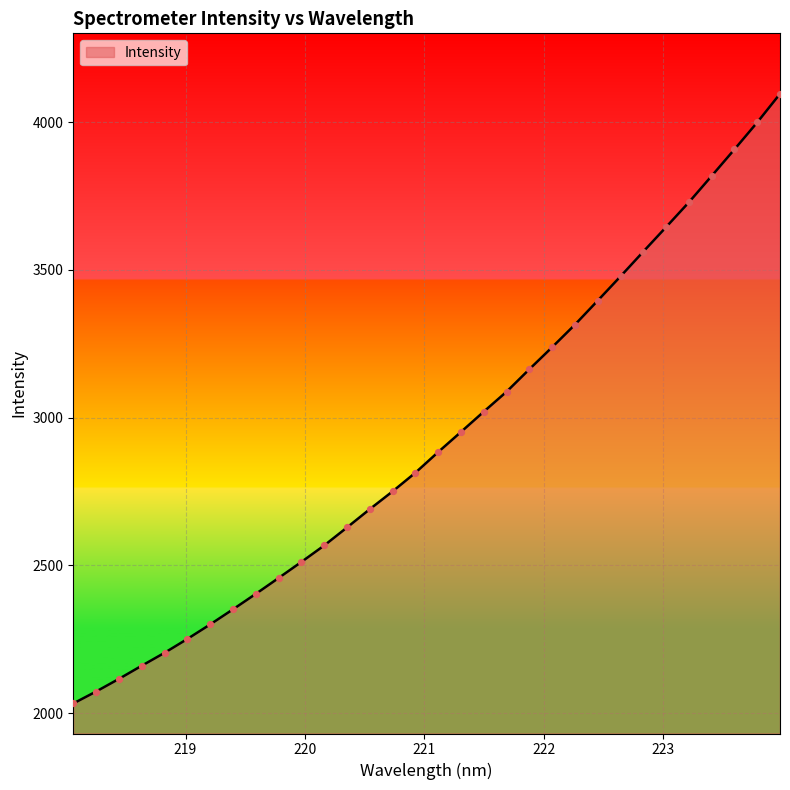

What is the greatest value displayed?

4095.3